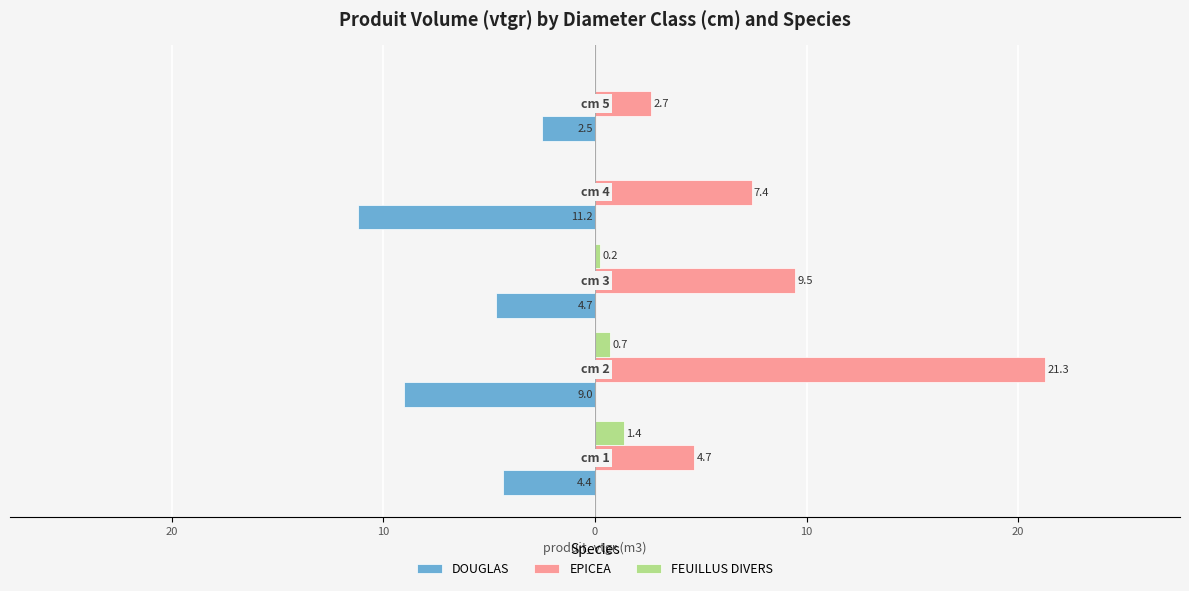

What is the average value of the FEUILLUS DIVERS series?

0.5